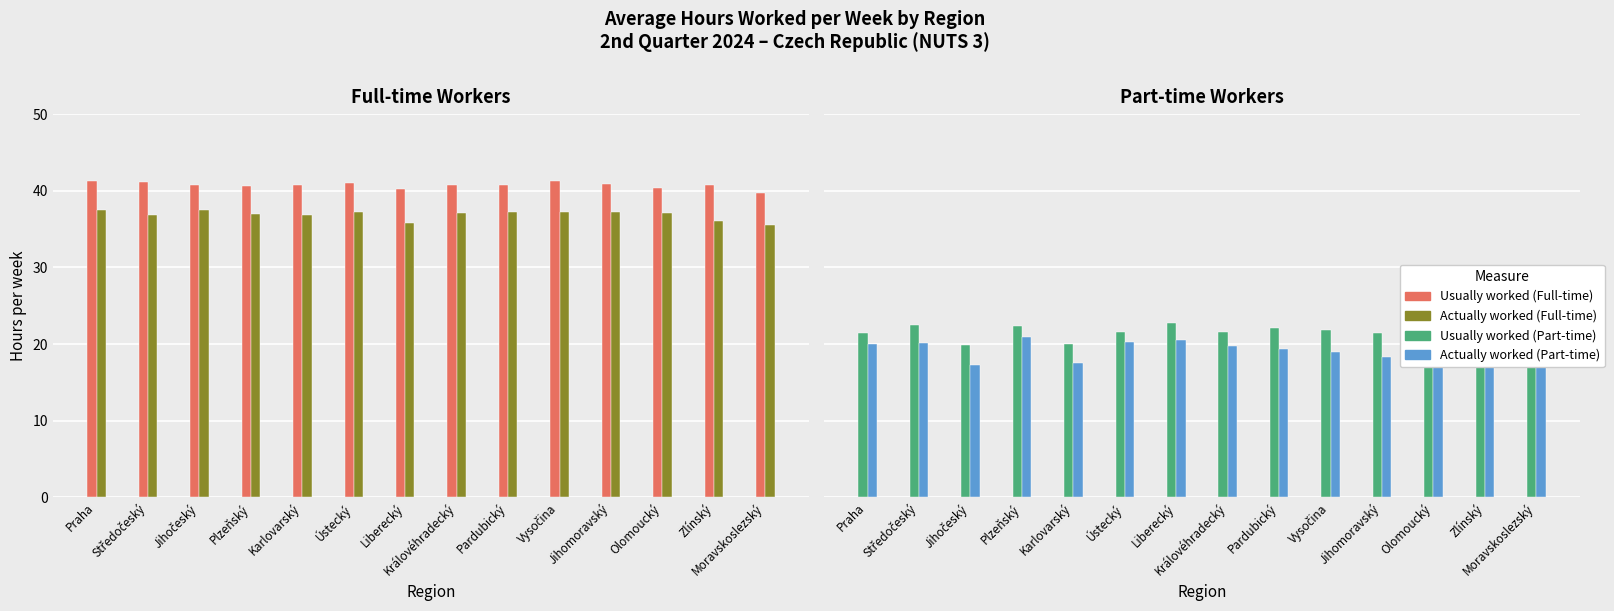

Which series changed the most between Plzeňský and Vysočina?

Actually worked (Part-time)